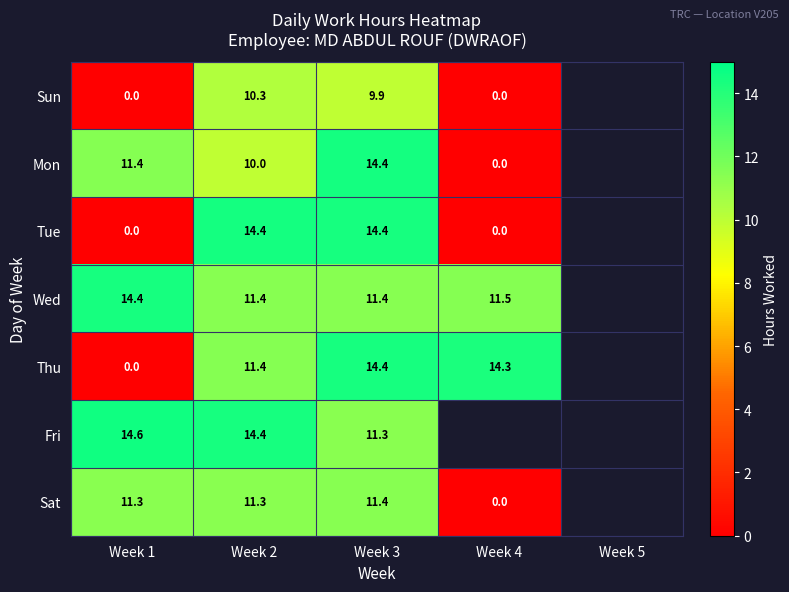

At how many categories does at least one series exceed 14?

4